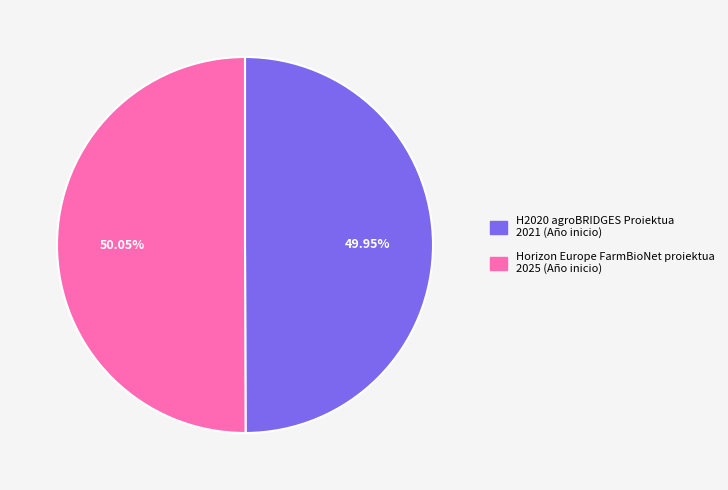

To the nearest percent, what percentage of the pie is Horizon Europe FarmBioNet proiektua?

50%